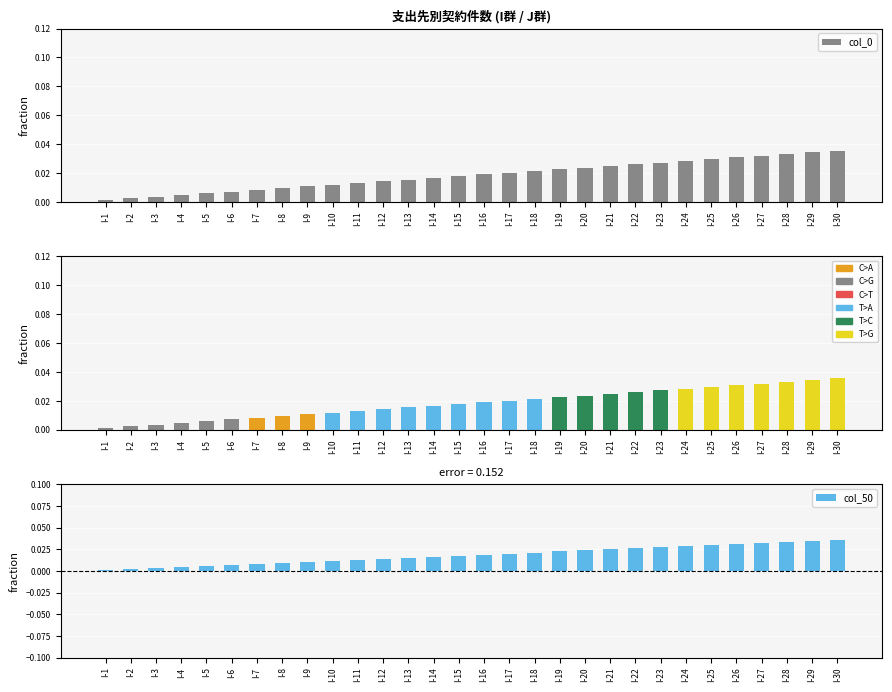

Reading left to right, list all the values displayed in this chart.

col_0: I-1=0.0	I-2=0.0	I-3=0.0	I-4=0.0	I-5=0.0	I-6=0.0	I-7=0.0	I-8=0.0	I-9=0.0	I-10=0.0	I-11=0.0	I-12=0.0	I-13=0.0	I-14=0.0	I-15=0.0	I-16=0.0	I-17=0.0	I-18=0.0	I-19=0.0	I-20=0.0	I-21=0.0	I-22=0.0	I-23=0.0	I-24=0.0	I-25=0.0	I-26=0.0	I-27=0.0	I-28=0.0	I-29=0.0	I-30=0.0
col_50: I-1=0.0	I-2=0.0	I-3=0.0	I-4=0.0	I-5=0.0	I-6=0.0	I-7=0.0	I-8=0.0	I-9=0.0	I-10=0.0	I-11=0.0	I-12=0.0	I-13=0.0	I-14=0.0	I-15=0.0	I-16=0.0	I-17=0.0	I-18=0.0	I-19=0.0	I-20=0.0	I-21=0.0	I-22=0.0	I-23=0.0	I-24=0.0	I-25=0.0	I-26=0.0	I-27=0.0	I-28=0.0	I-29=0.0	I-30=0.0